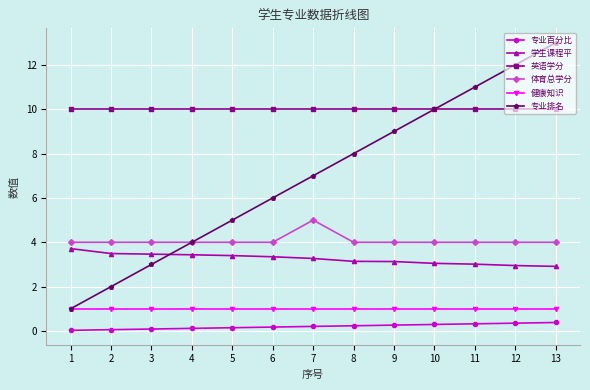

What is the value of the 健康知识 point at the 12th from the left?

1.0